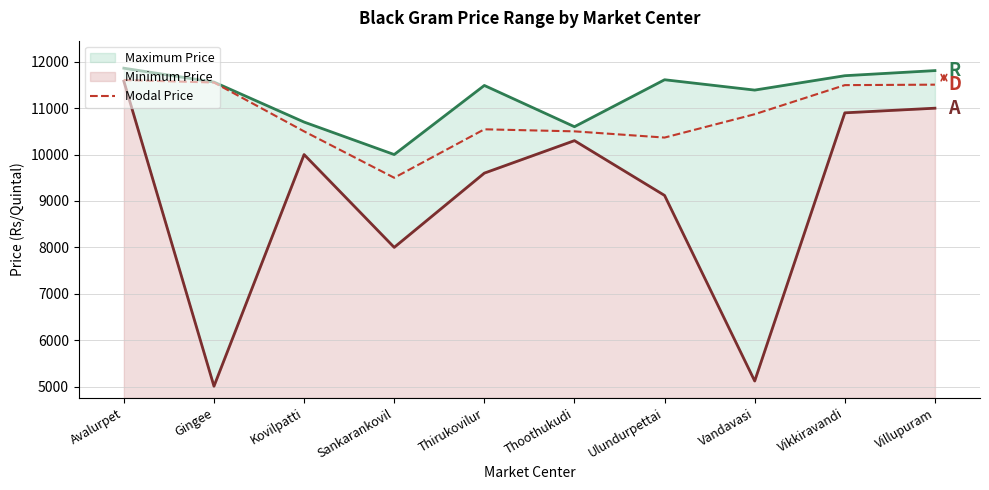

What is the change in value from Avalurpet to Villupuram?

-100